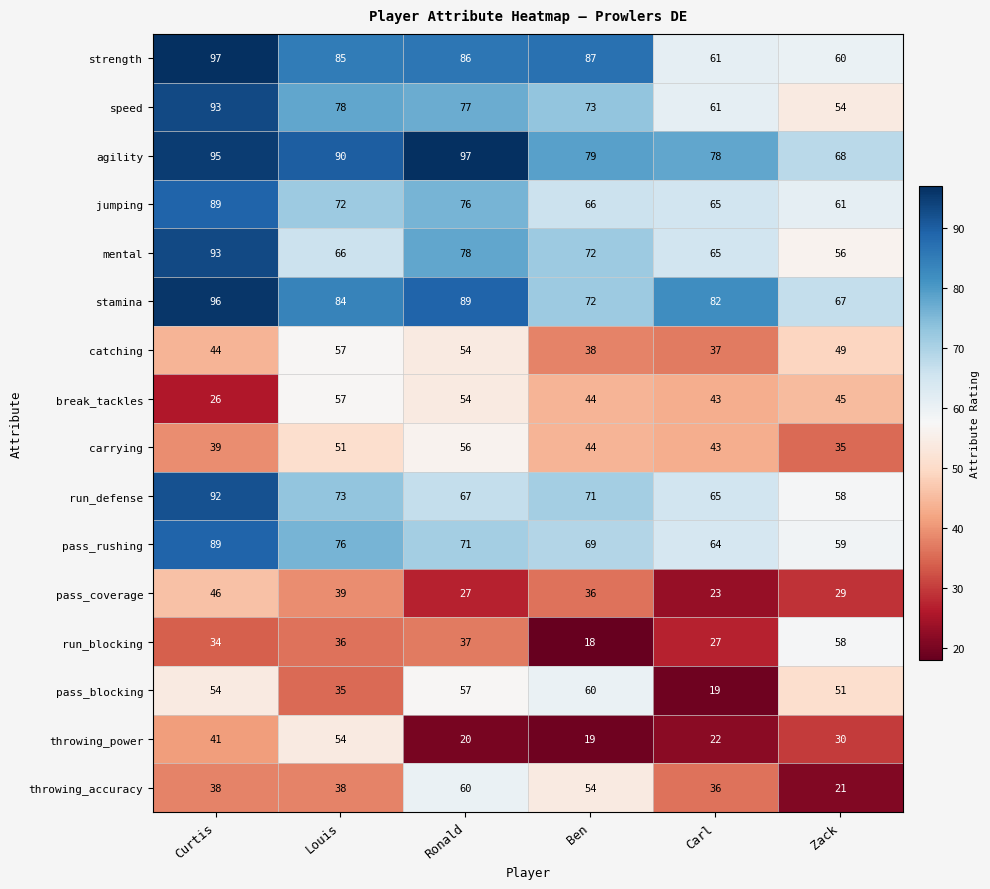

How many categories are shown in the chart?

6